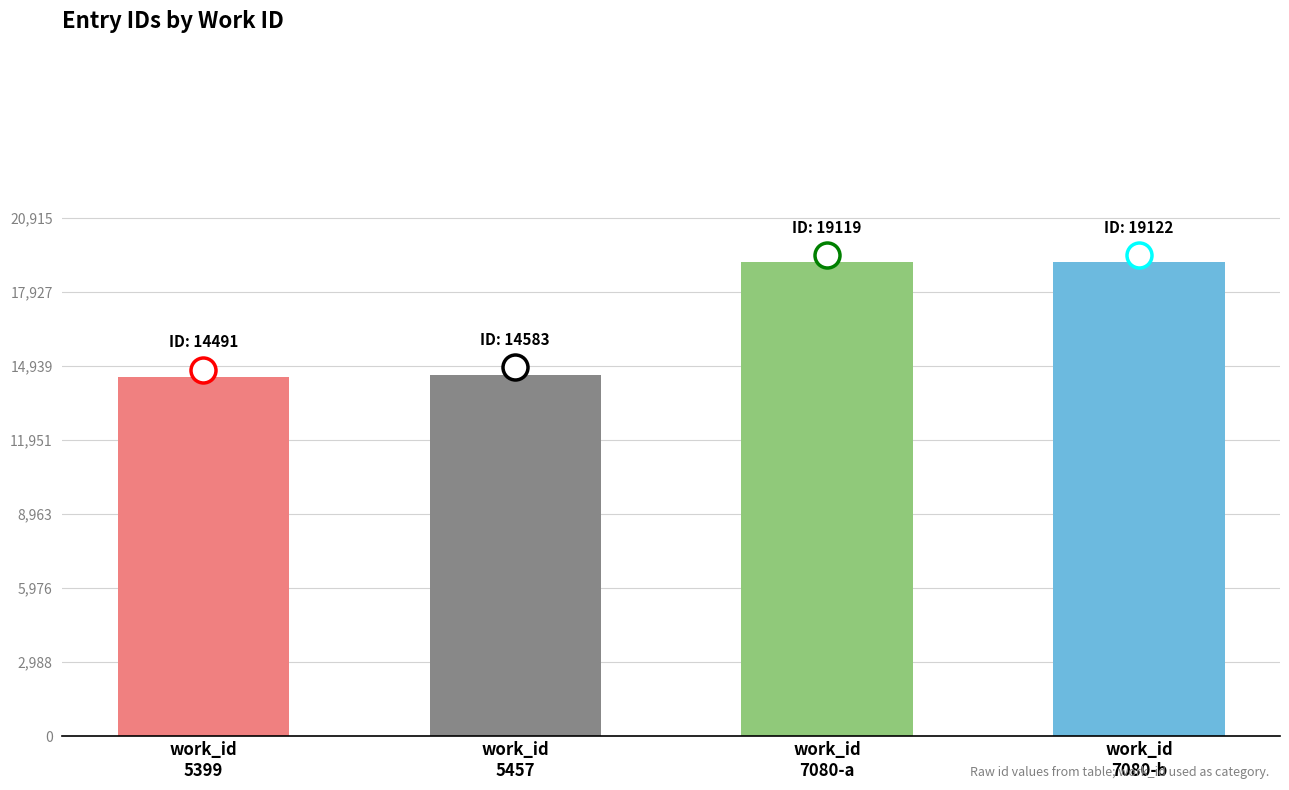

Are the bars horizontal?

No